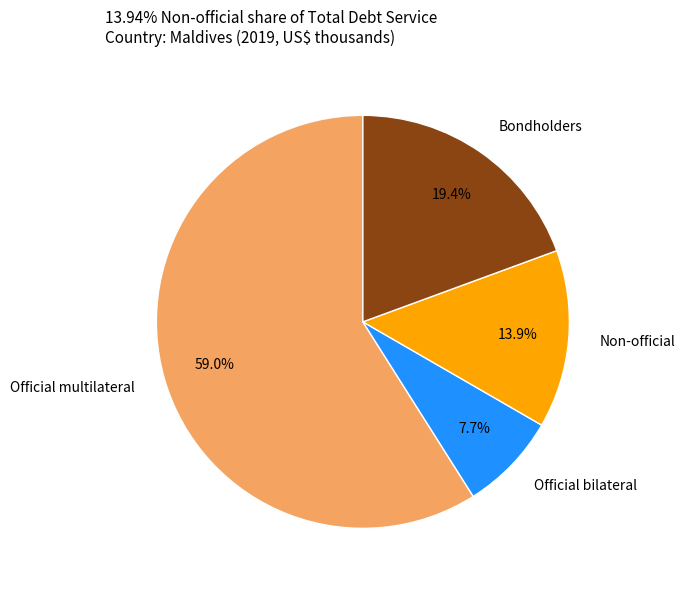

Does any single category account for the majority?

Yes